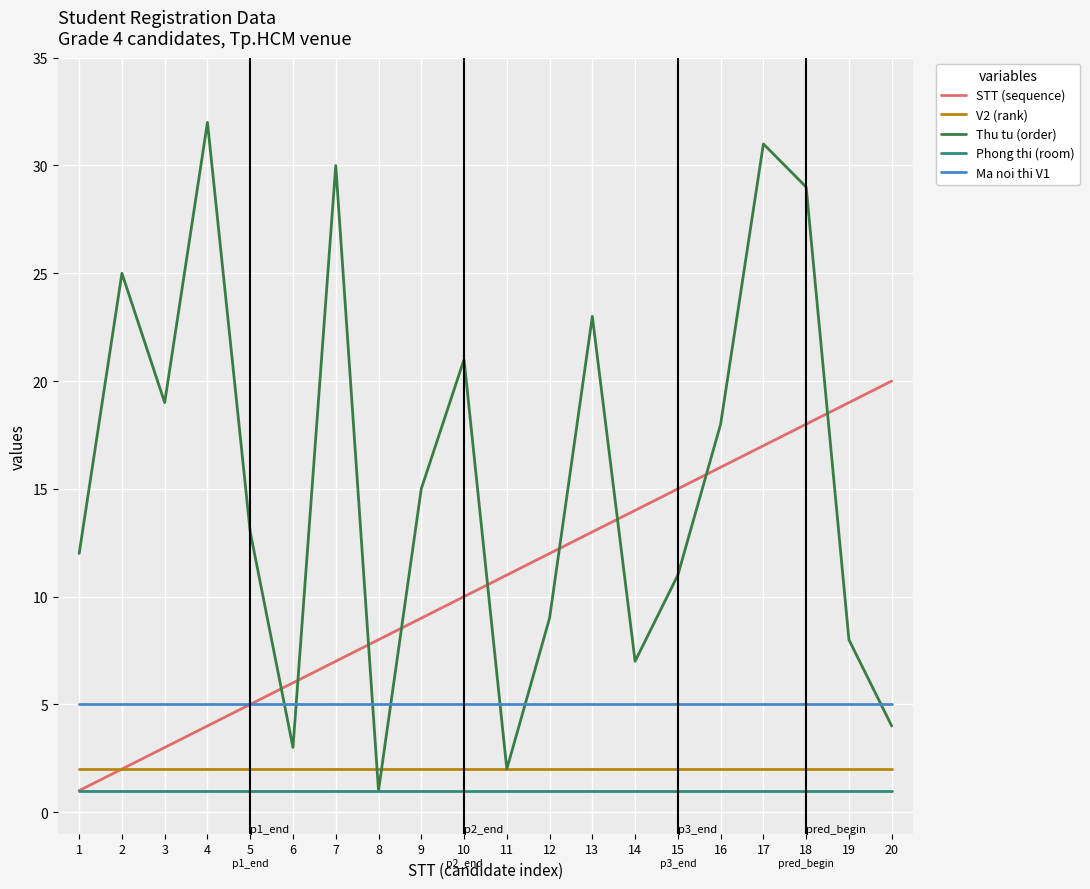

What is the minimum value for Phong thi (room)?

1